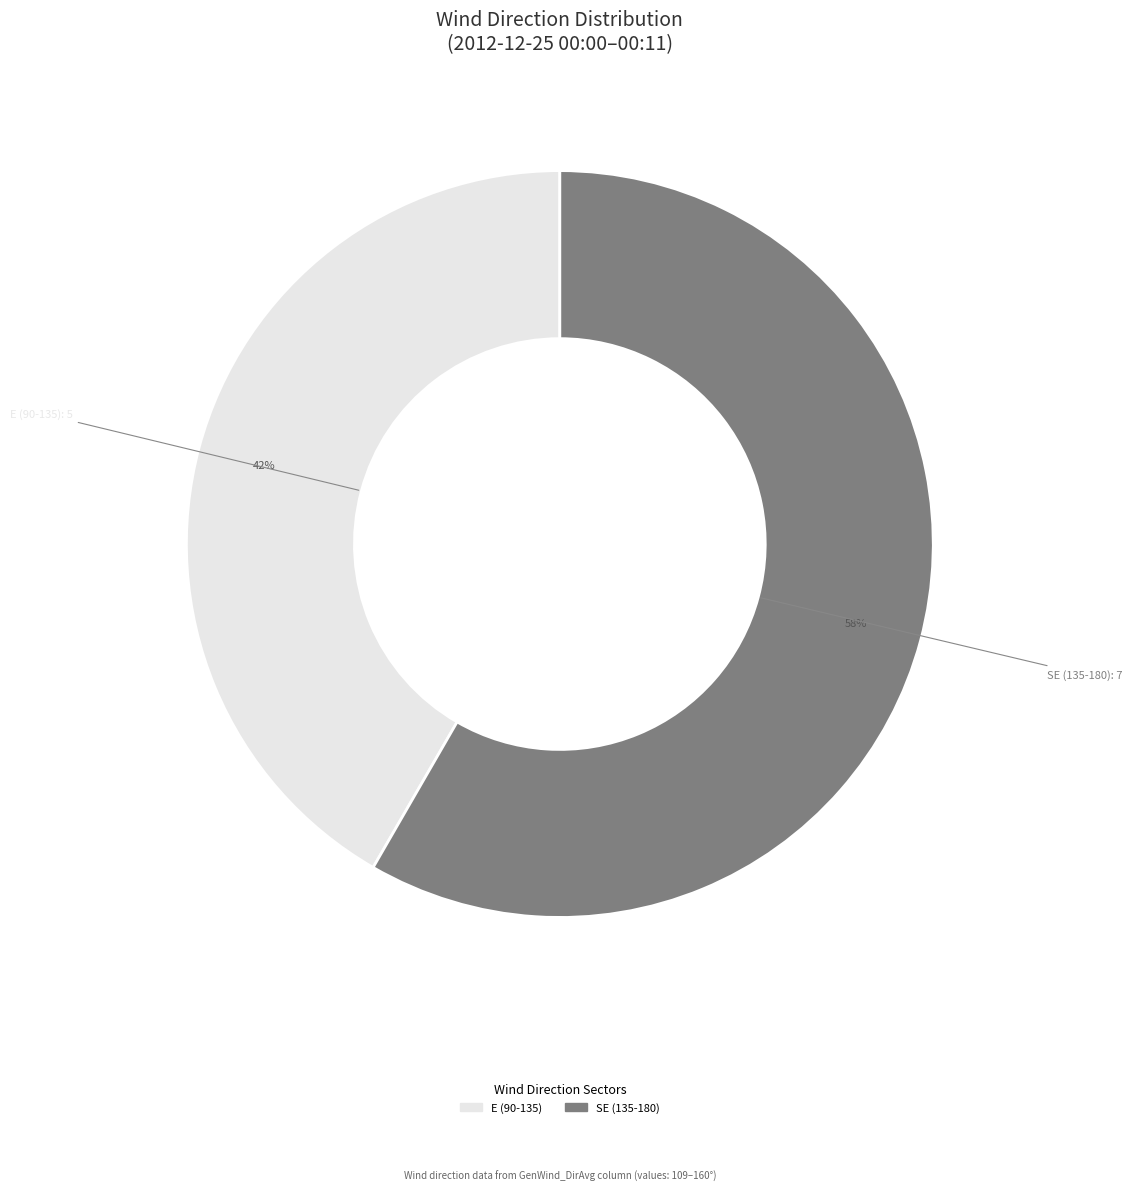

To the nearest percent, what is the average slice percentage?

50%